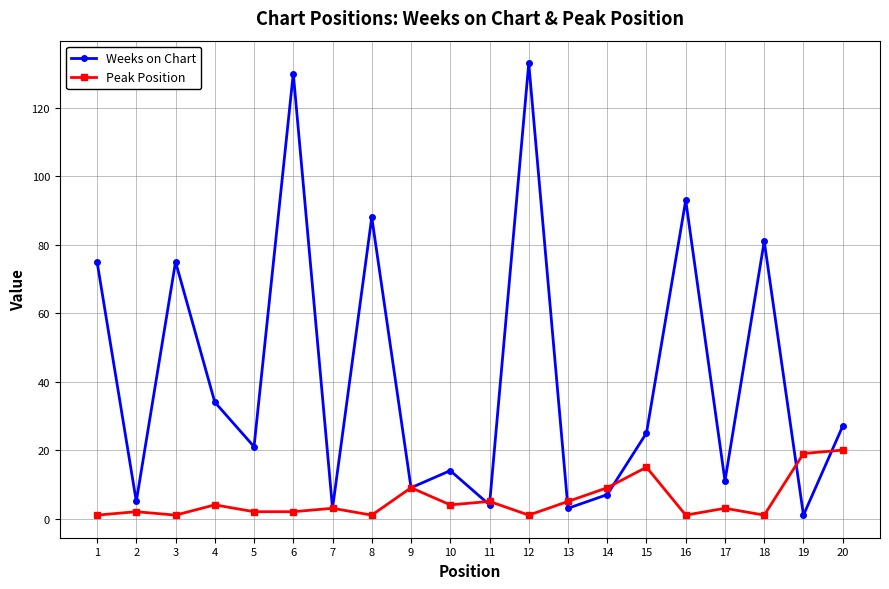

Which series ends up on top after the final intersection of Peak Position and Weeks on Chart?

Weeks on Chart